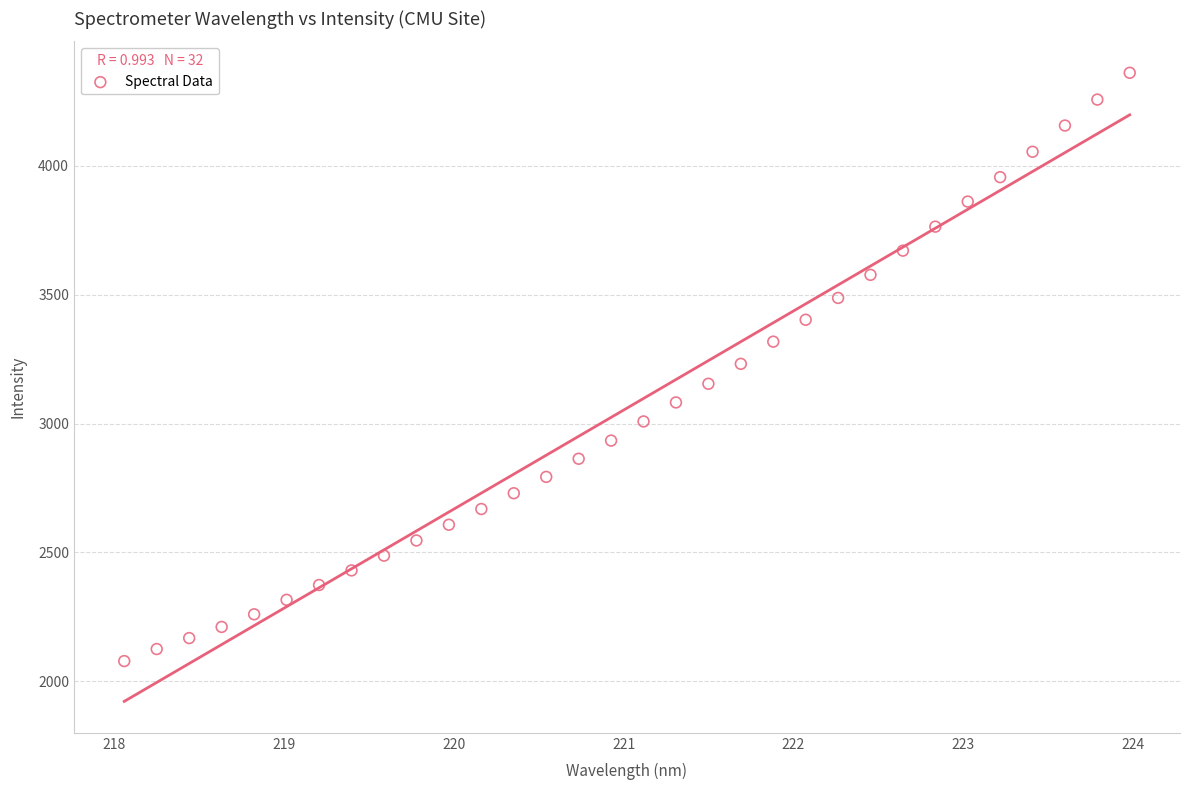

What is the range of X values (max minus min)?

5.9